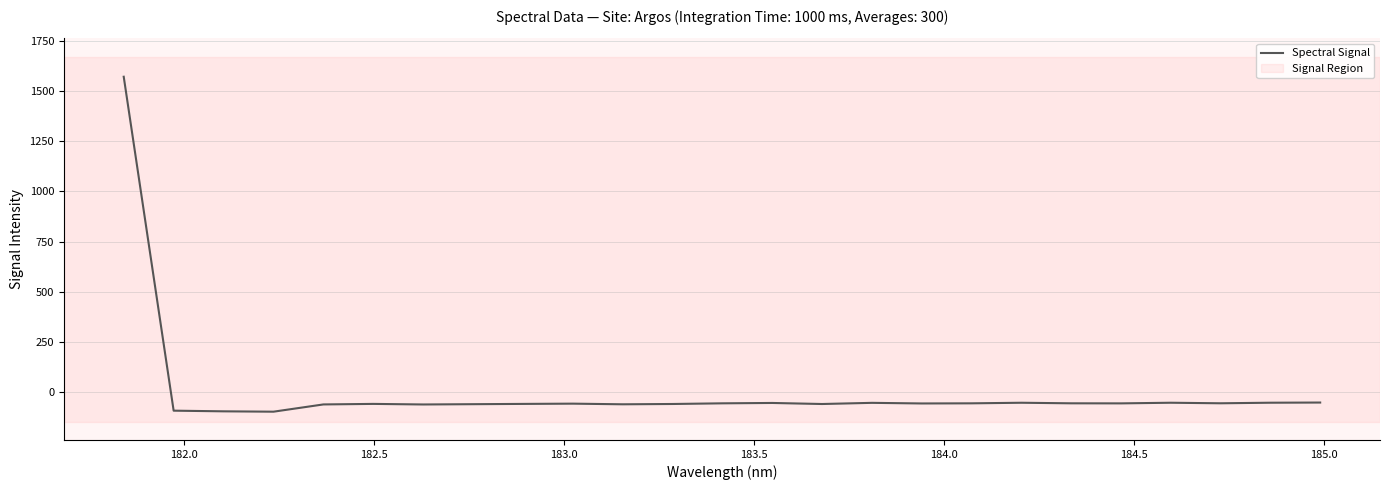

What is the difference between the maximum and minimum values?

1669.7